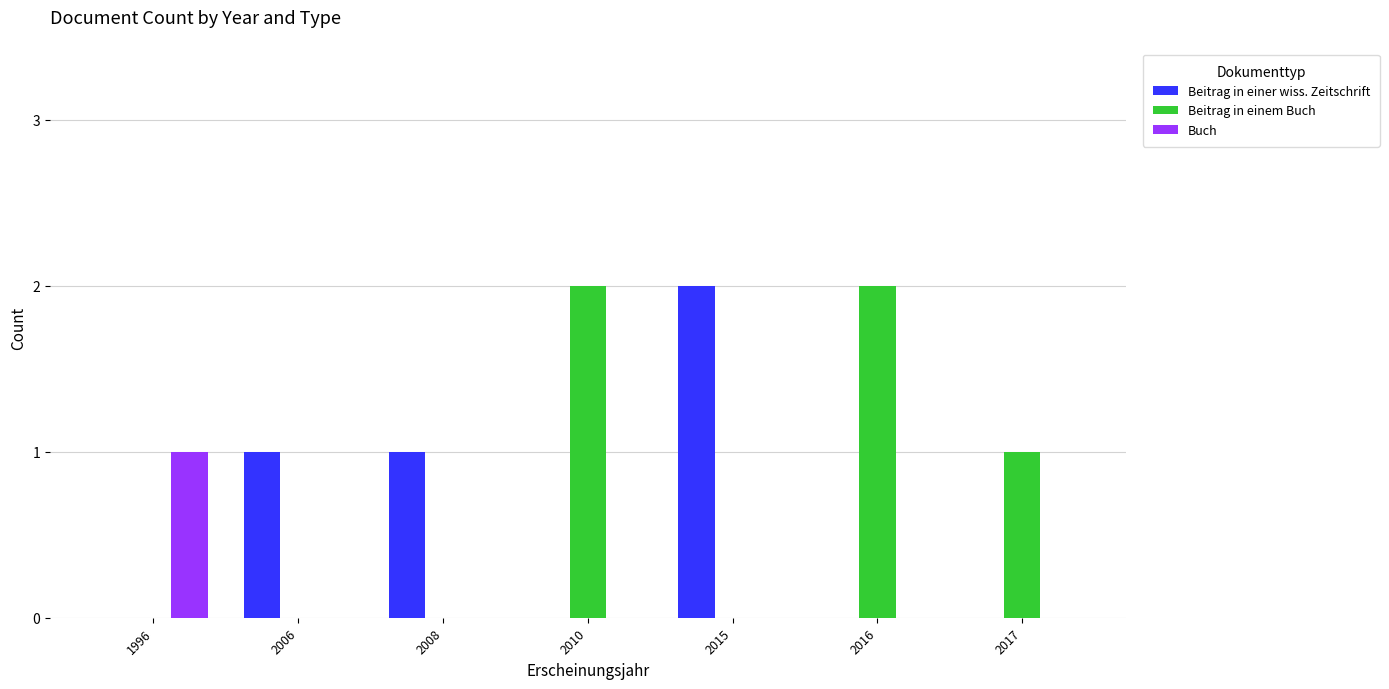

Reading left to right, what are all the values shown in this chart?

Beitrag in einer wiss. Zeitschrift: 1996=0	2006=1	2008=1	2010=0	2015=2	2016=0	2017=0
Beitrag in einem Buch: 1996=0	2006=0	2008=0	2010=2	2015=0	2016=2	2017=1
Buch: 1996=1	2006=0	2008=0	2010=0	2015=0	2016=0	2017=0